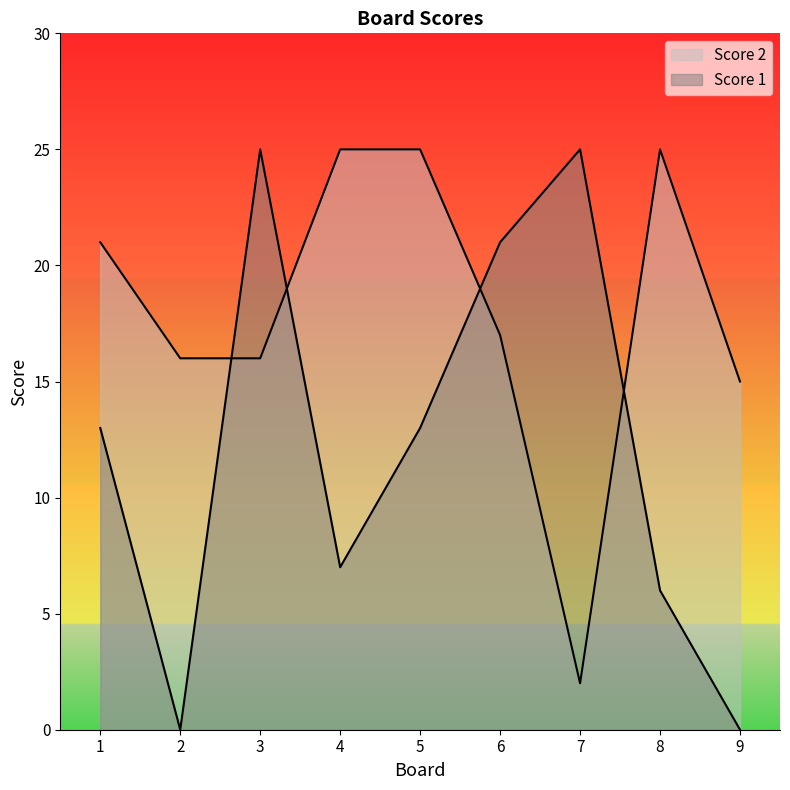

Reading right to left, transcribe all the data shown in this chart.

Score 1: 0	6	25	21	13	7	25	0	13
Score 2: 15	25	2	17	25	25	16	16	21